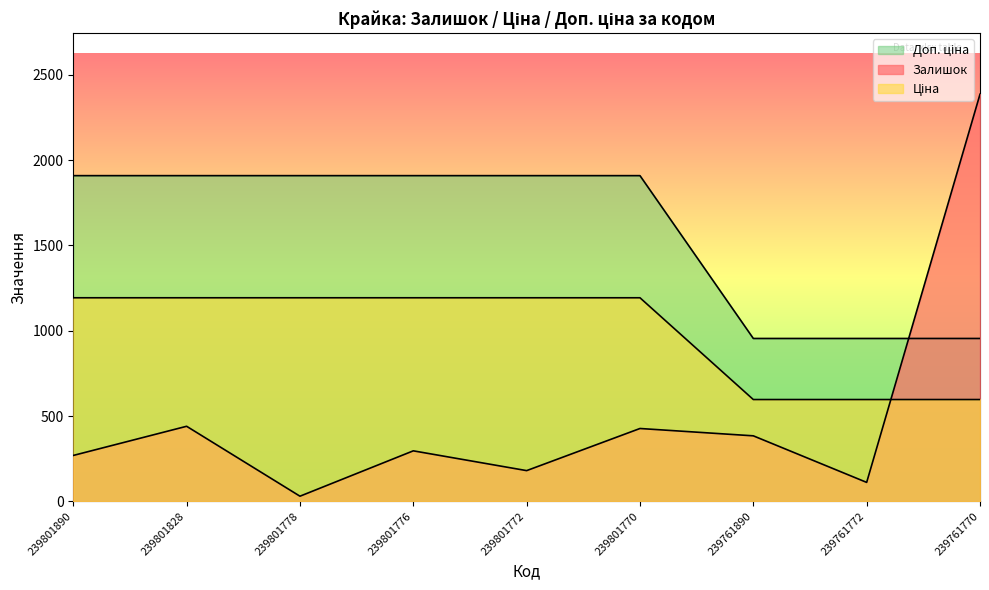

Does the chart display data point markers on the line(s)?

No